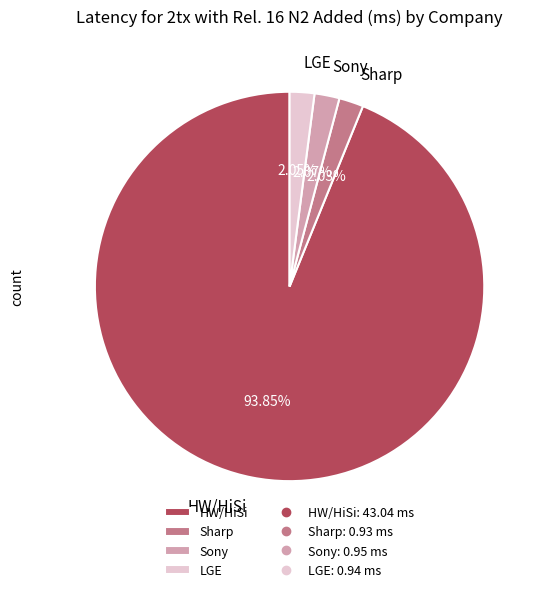

To the nearest percent, what is the difference between the largest and smallest slice percentages?

92%